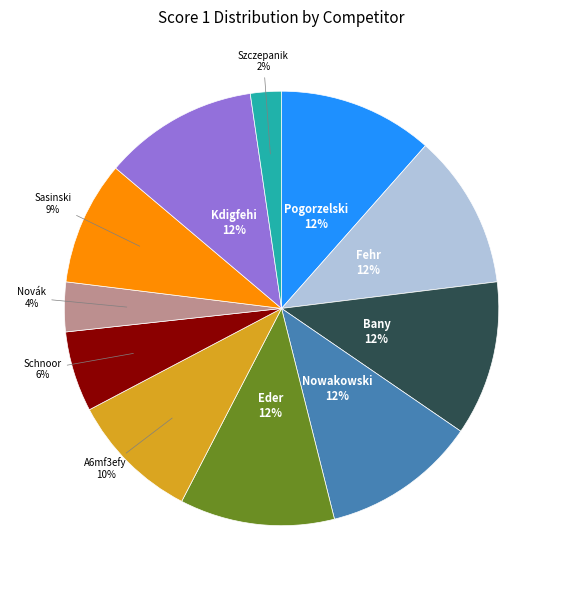

Is the sum of Sasinski and Kdigfehi greater than half?

No